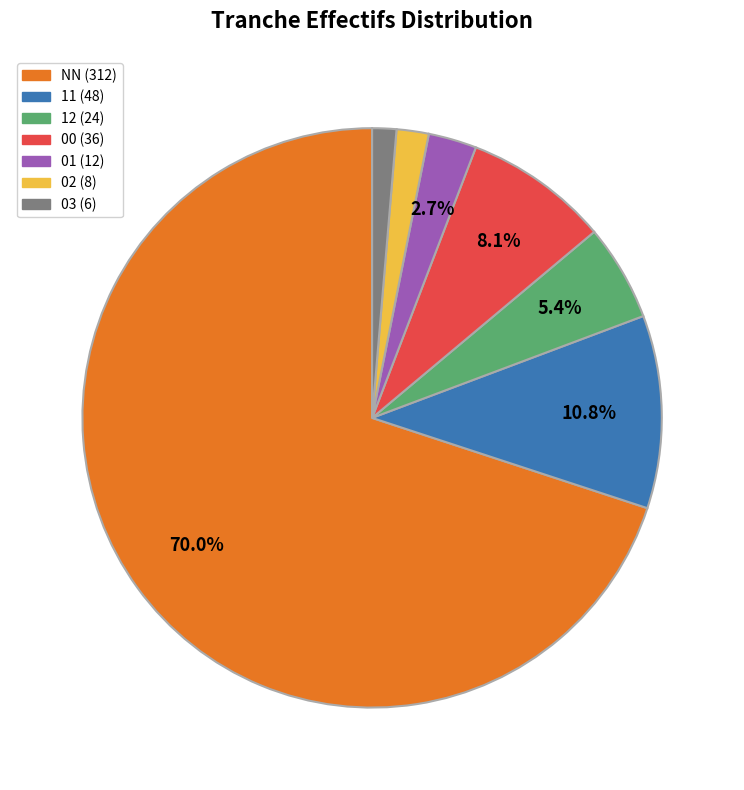

How many segments does this pie chart have?

7